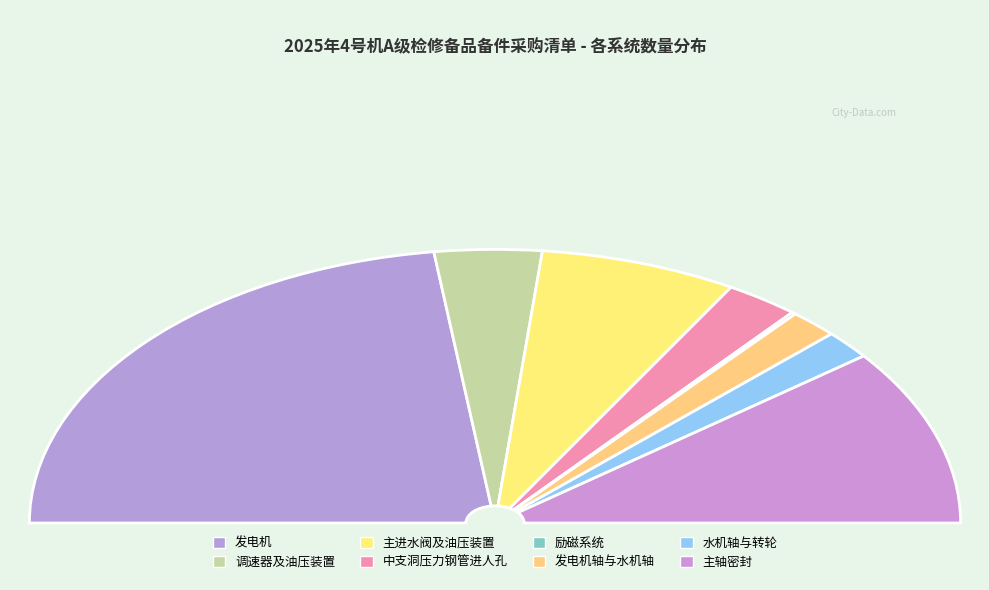

Rank the categories by value from lowest to highest.

励磁系统, 发电机轴与水机轴, 水机轴与转轮, 中支洞压力钢管进人孔, 调速器及油压装置, 主进水阀及油压装置, 主轴密封, 发电机